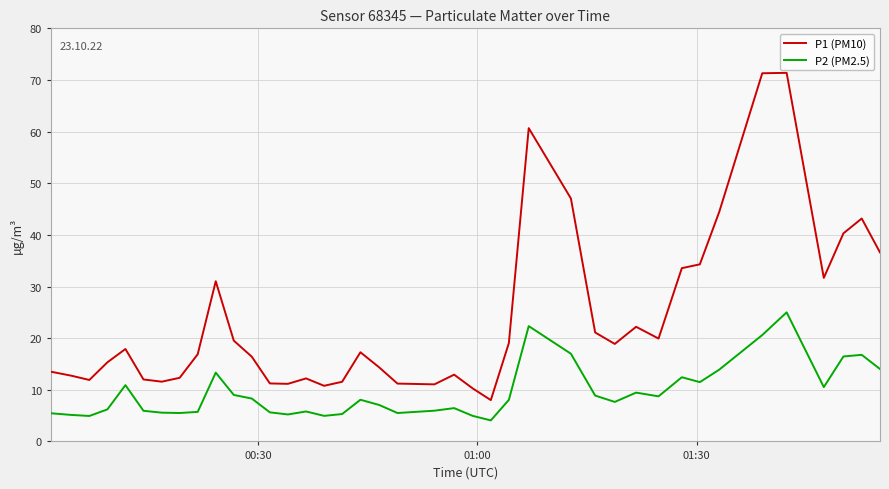

Which series has the widest spread of values?

P1 (PM10)